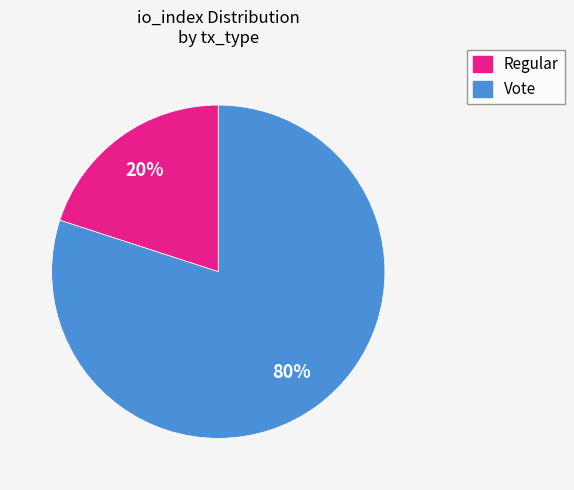

Which has a higher value, Regular or Vote?

Vote